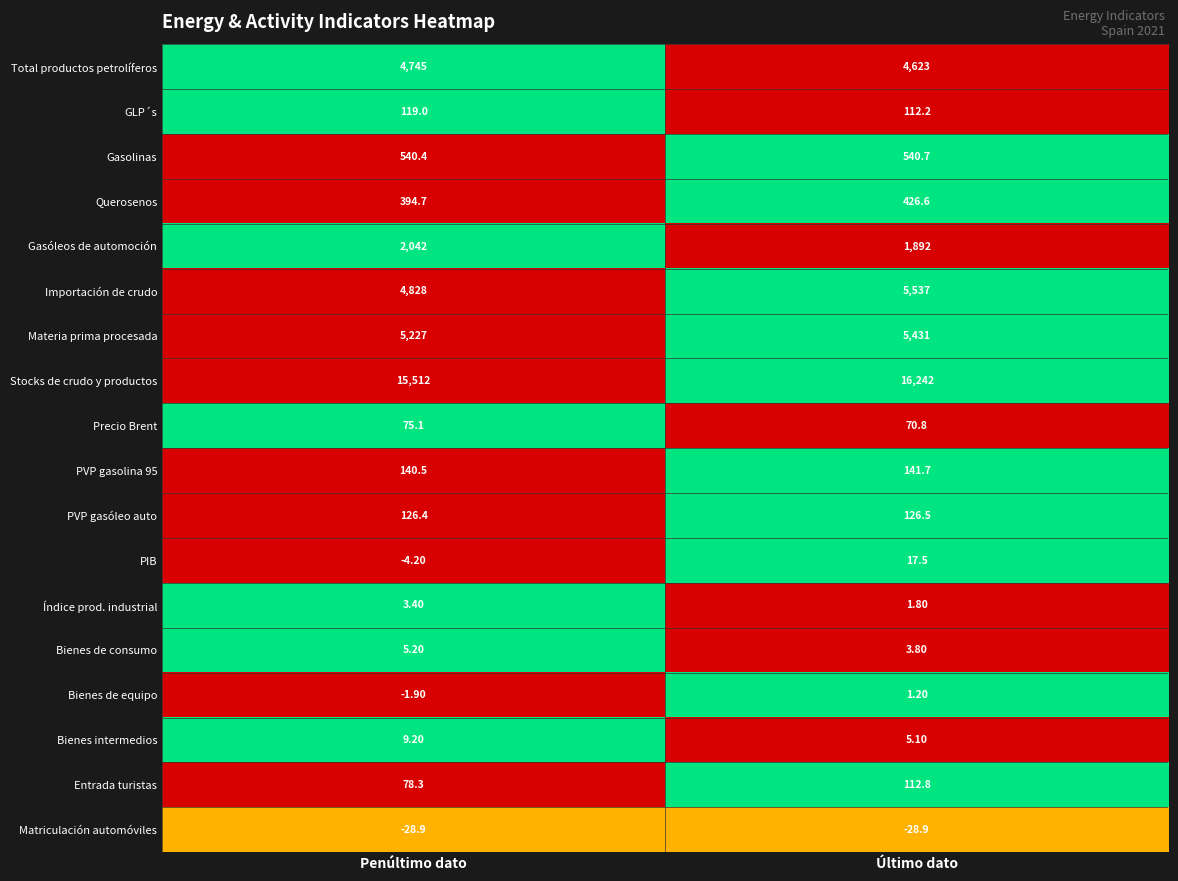

Rank the series by their maximum value, from highest to lowest.

Stocks de crudo y productos, Importación de crudo, Materia prima procesada, Total productos petrolíferos, Gasóleos de automoción, Gasolinas, Querosenos, PVP gasolina 95, PVP gasóleo auto, GLP´s, Entrada turistas, Precio Brent, PIB, Bienes intermedios, Bienes de consumo, Índice prod. industrial, Bienes de equipo, Matriculación automóviles